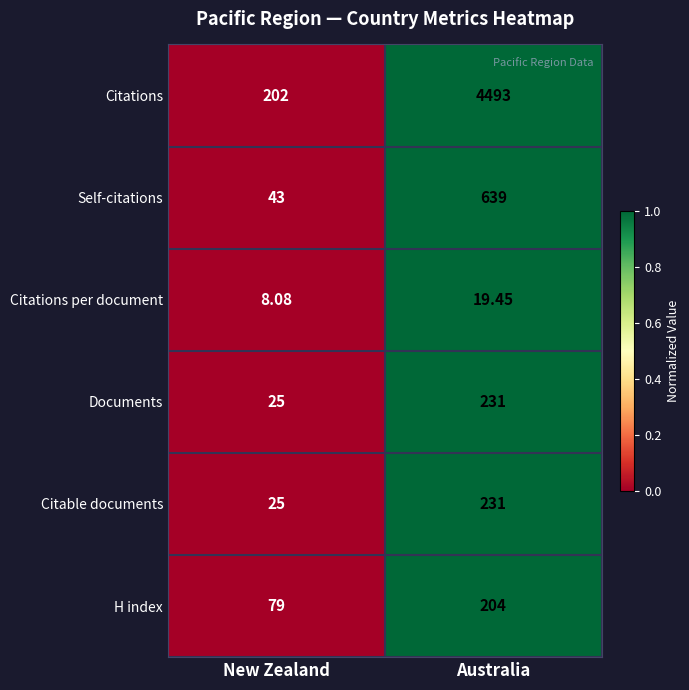

At which category is the sum across all series the highest?

Australia